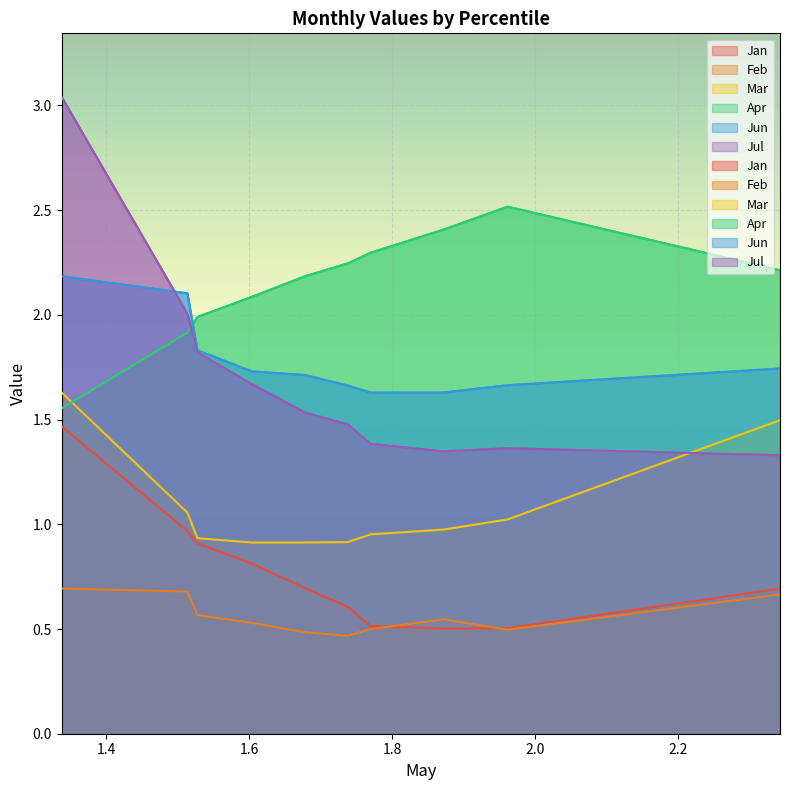

Rank the series by their maximum value, from highest to lowest.

Jul, Apr, Jun, Mar, Jan, Feb